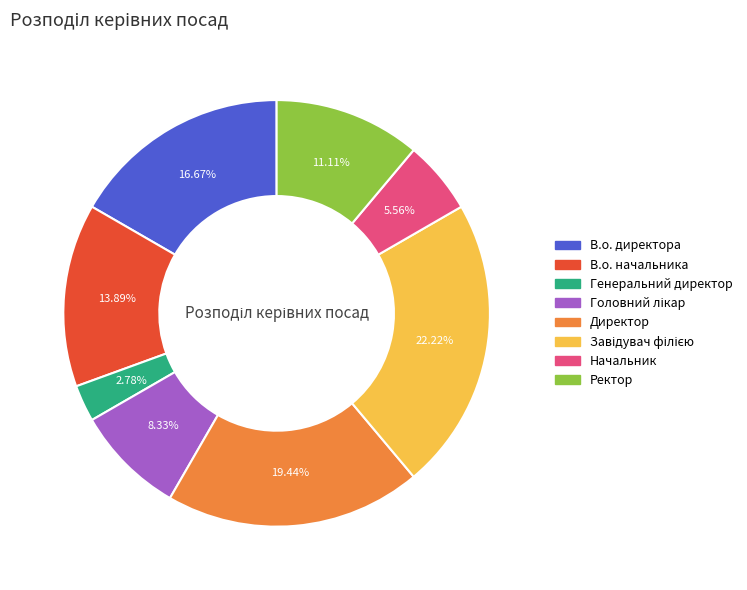

Does Начальник account for over 50% of the chart?

No